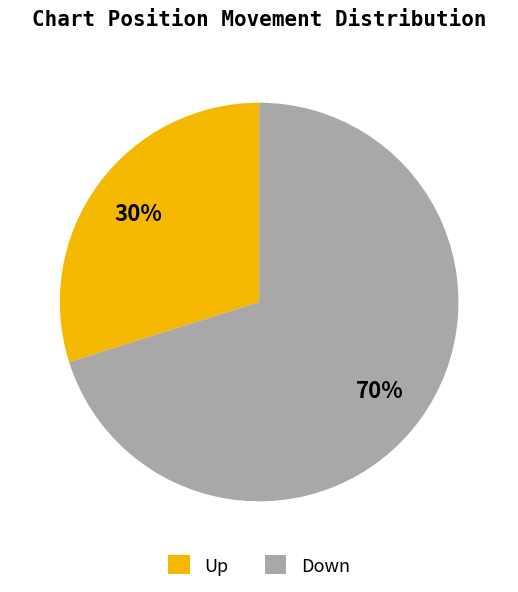

What is the largest slice in the pie chart?

Down